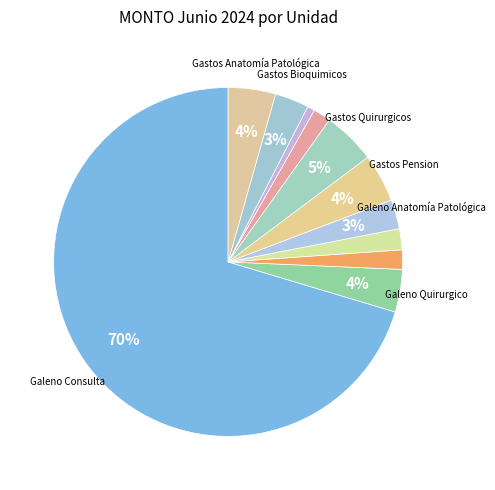

To the nearest percent, what is the difference between the largest and smallest slice percentages?

70%